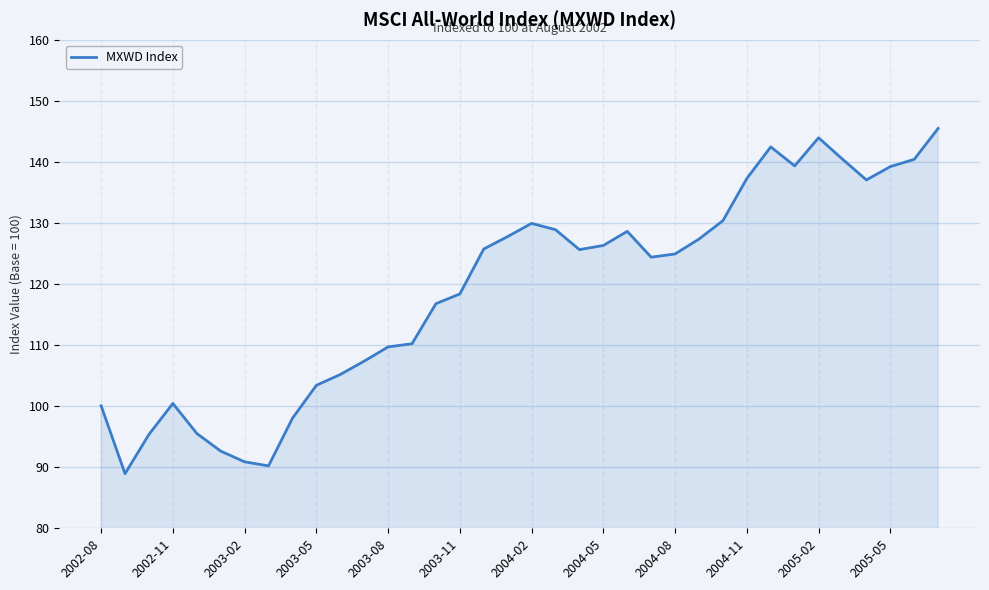

What is the difference between the maximum and minimum values?

56.5